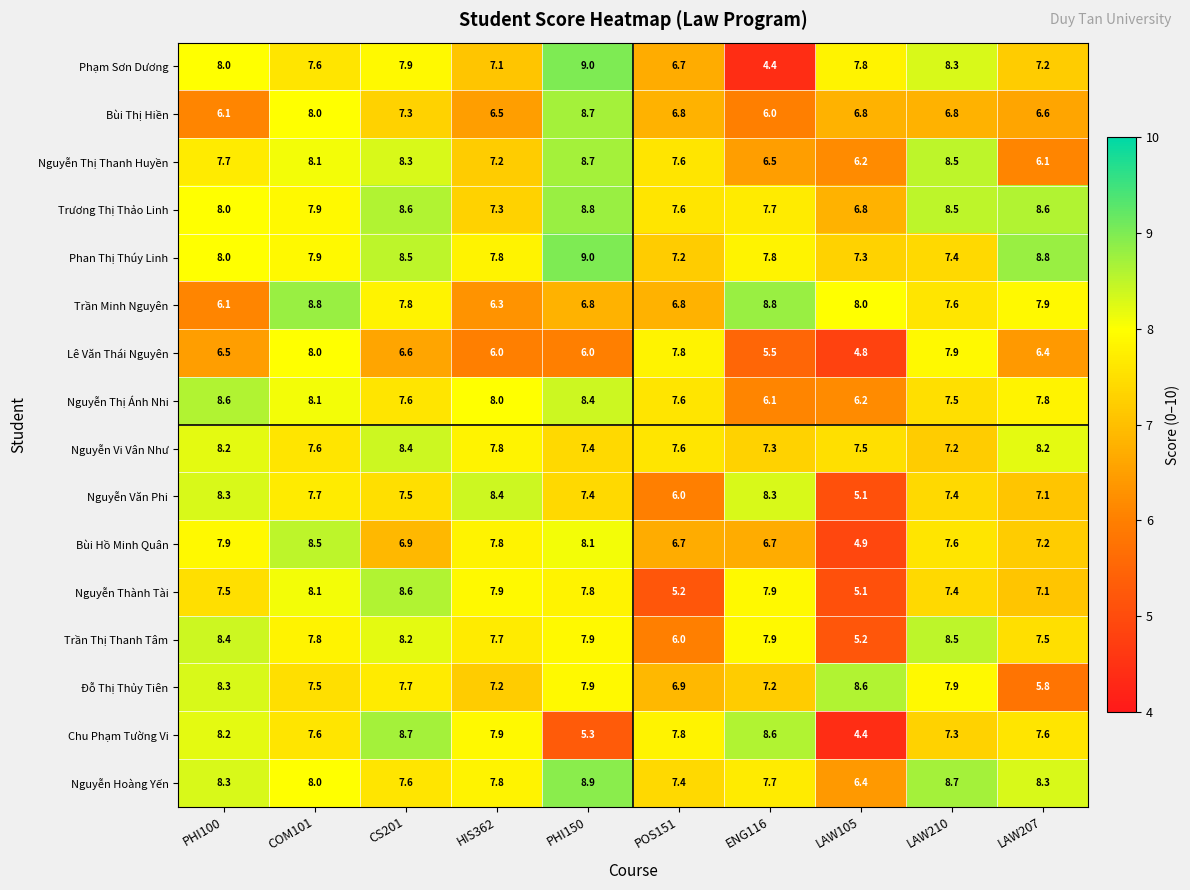

The Lê Văn Thái Nguyên series shows 10.9 at PHI100. True or false?

False